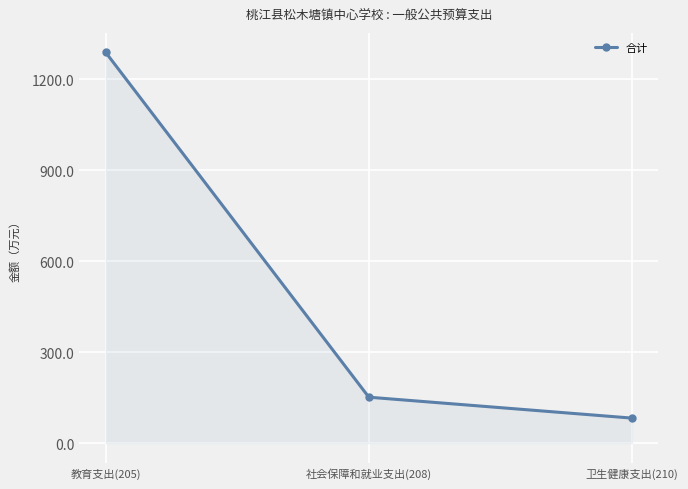

At which label is the value closest to 685?

社会保障和就业支出(208)